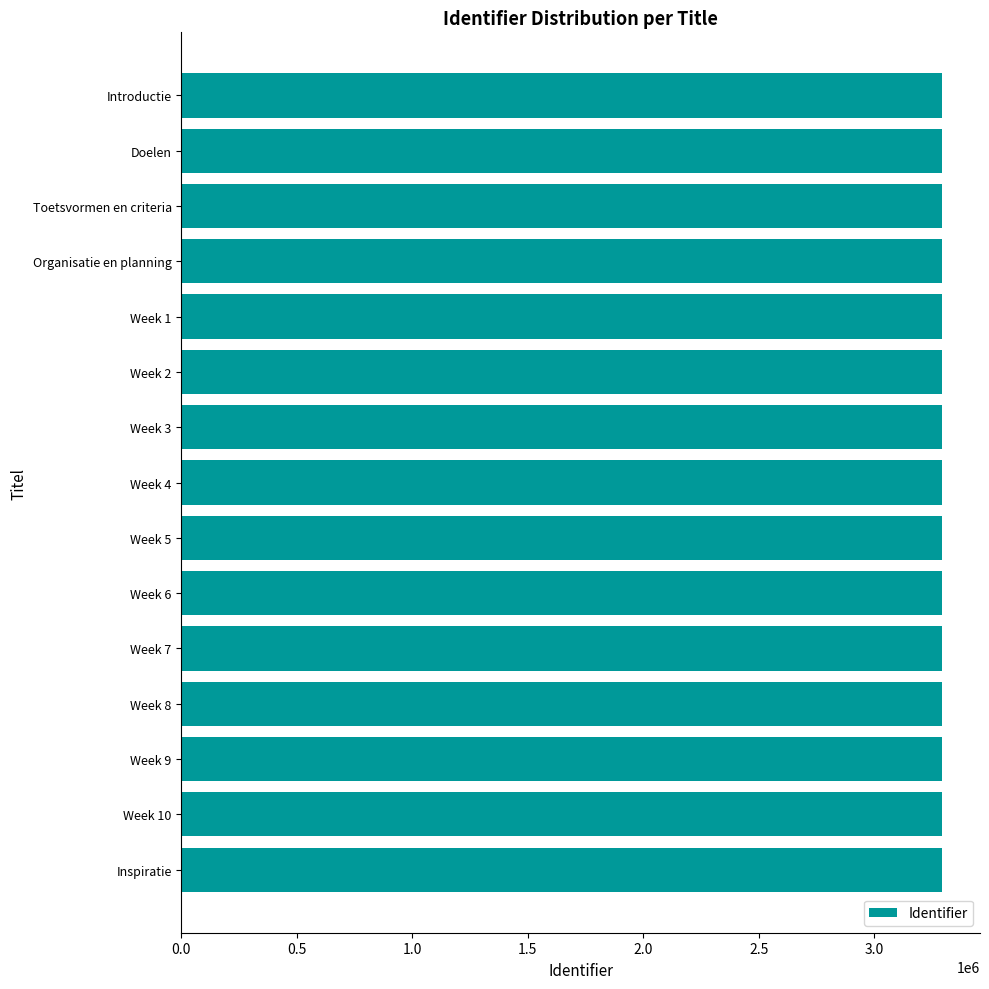

How many values are below 3293995?

7